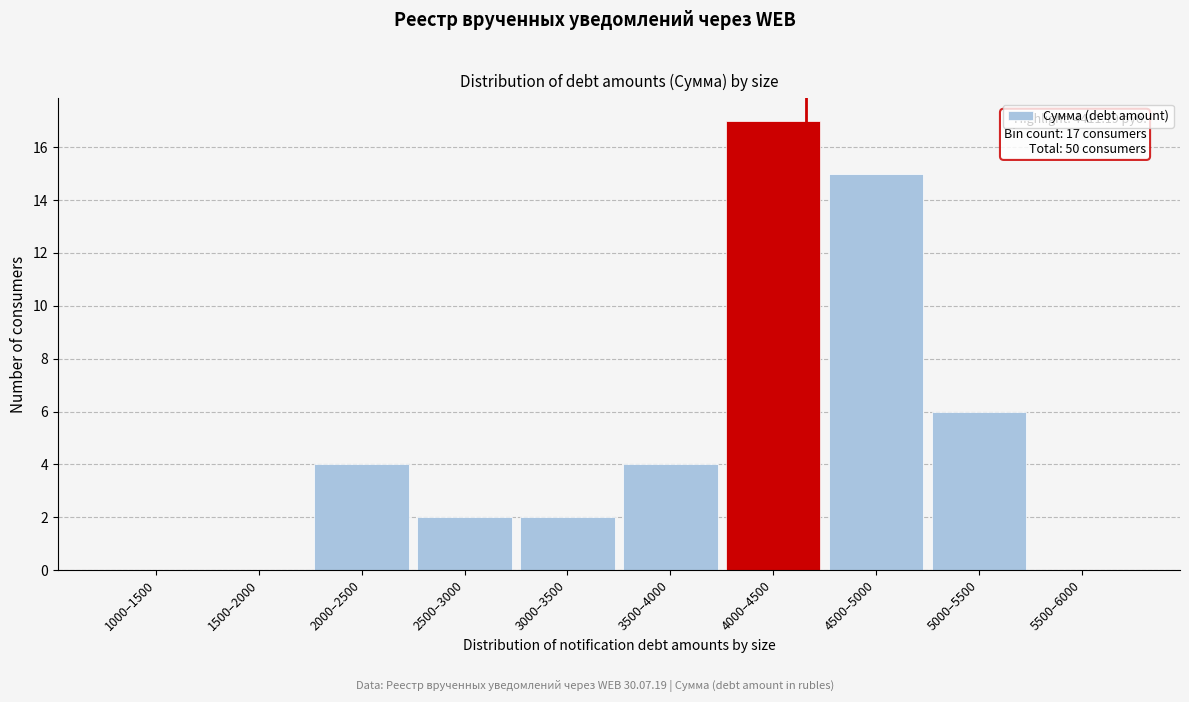

Reading left to right, extract all data points from this chart.

1000–1500=0	1500–2000=0	2000–2500=4	2500–3000=2	3000–3500=2	3500–4000=4	4000–4500=17	4500–5000=15	5000–5500=6	5500–6000=0